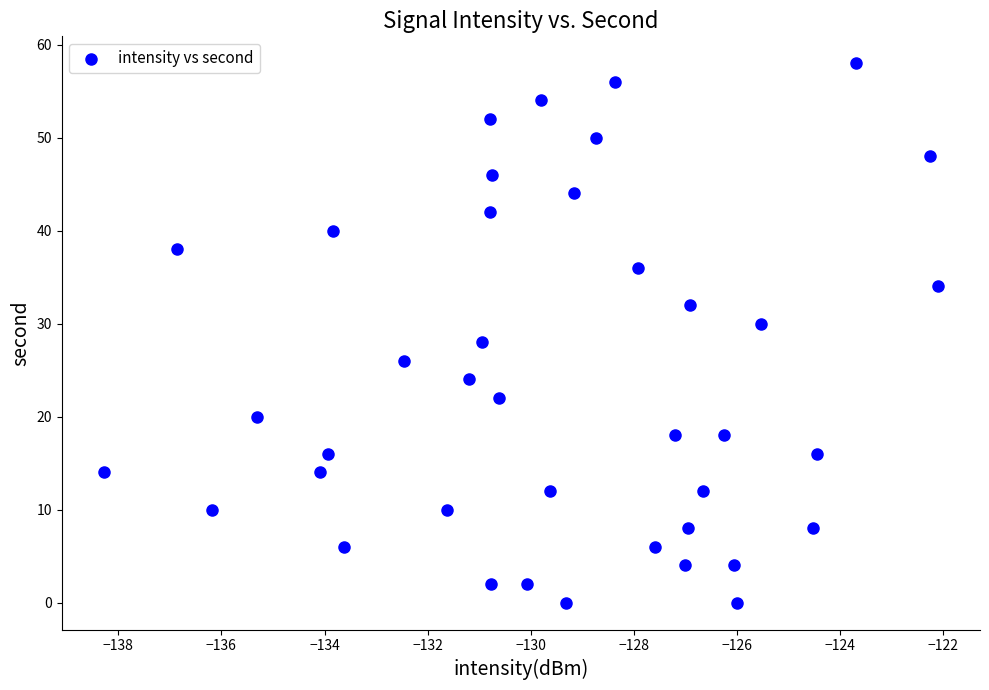

What is the range of Y values (max minus min)?

58